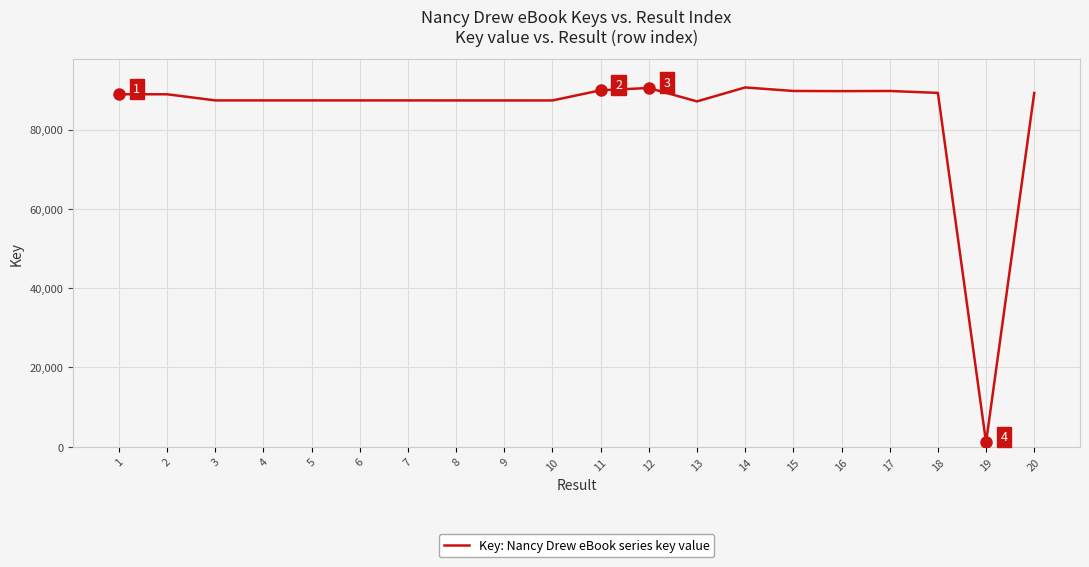

What value does the data have at 9, to the nearest 10?

87340